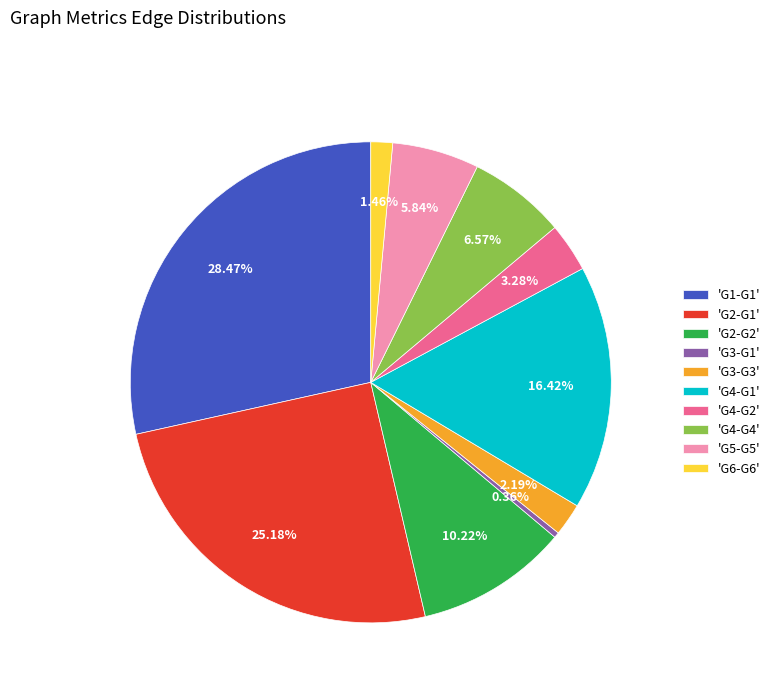

To the nearest percent, what is the average slice percentage?

10%